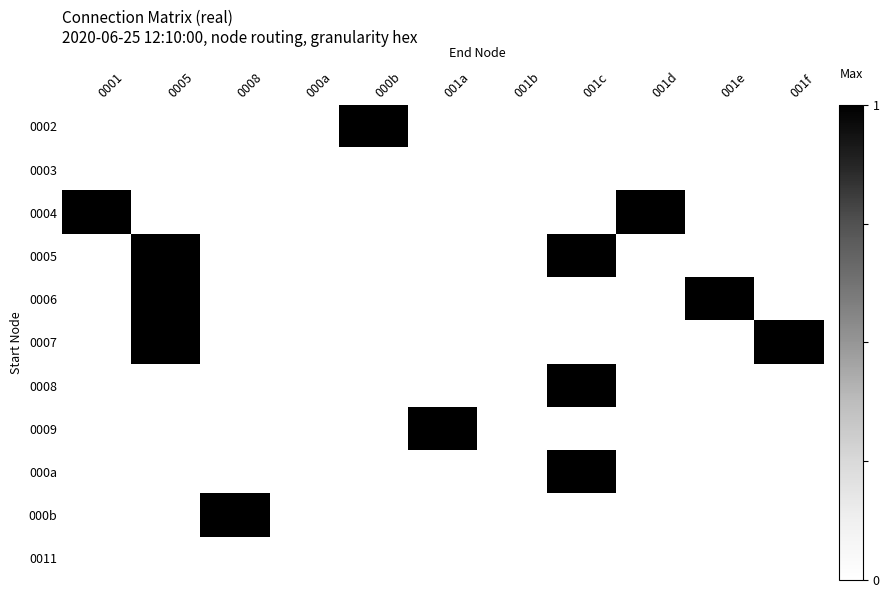

Reading left to right, extract all data points from this chart.

0002: 0001=0	0005=0	0008=0	000a=0	000b=1	001a=0	001b=0	001c=0	001d=0	001e=0	001f=0
0003: 0001=0	0005=0	0008=0	000a=0	000b=0	001a=0	001b=0	001c=0	001d=0	001e=0	001f=0
0004: 0001=1	0005=0	0008=0	000a=0	000b=0	001a=0	001b=0	001c=0	001d=1	001e=0	001f=0
0005: 0001=0	0005=1	0008=0	000a=0	000b=0	001a=0	001b=0	001c=1	001d=0	001e=0	001f=0
0006: 0001=0	0005=1	0008=0	000a=0	000b=0	001a=0	001b=0	001c=0	001d=0	001e=1	001f=0
0007: 0001=0	0005=1	0008=0	000a=0	000b=0	001a=0	001b=0	001c=0	001d=0	001e=0	001f=1
0008: 0001=0	0005=0	0008=0	000a=0	000b=0	001a=0	001b=0	001c=1	001d=0	001e=0	001f=0
0009: 0001=0	0005=0	0008=0	000a=0	000b=0	001a=1	001b=0	001c=0	001d=0	001e=0	001f=0
000a: 0001=0	0005=0	0008=0	000a=0	000b=0	001a=0	001b=0	001c=1	001d=0	001e=0	001f=0
000b: 0001=0	0005=0	0008=1	000a=0	000b=0	001a=0	001b=0	001c=0	001d=0	001e=0	001f=0
0011: 0001=0	0005=0	0008=0	000a=0	000b=0	001a=0	001b=0	001c=0	001d=0	001e=0	001f=0